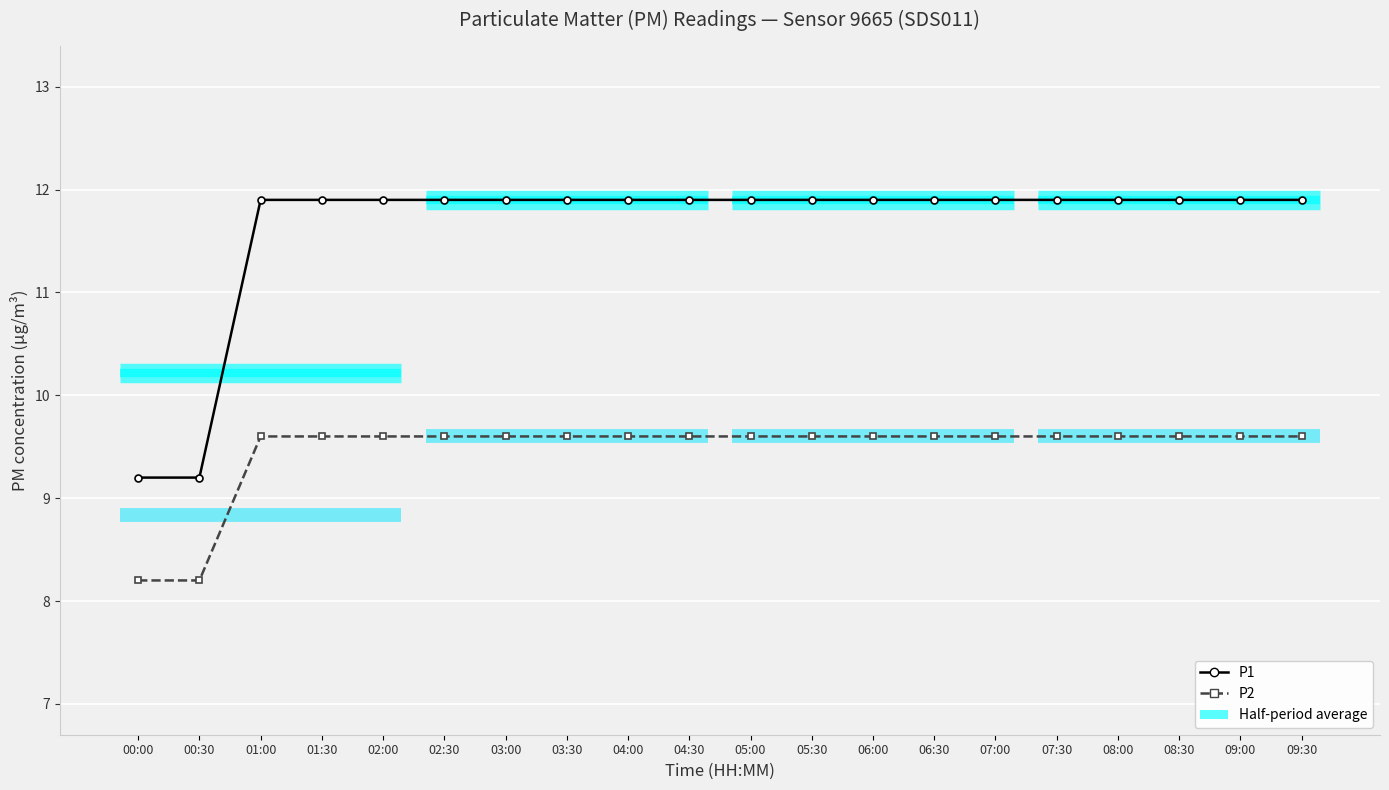

How many lines are shown in the chart?

2